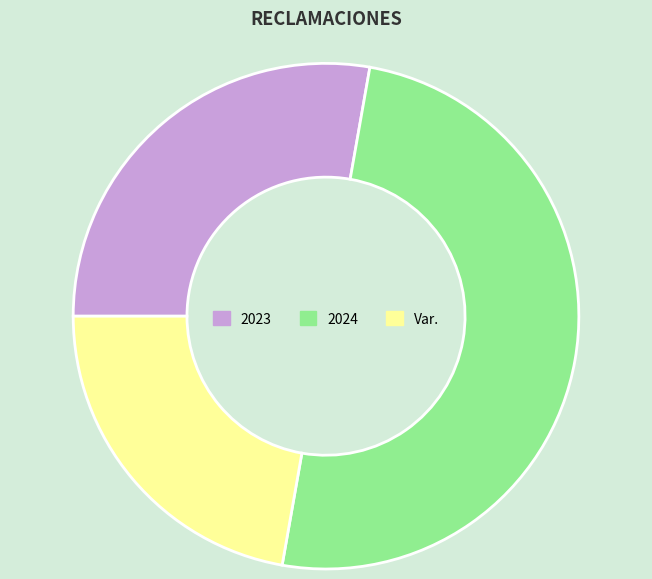

True or false: 2023 accounts for 14% of the total.

False